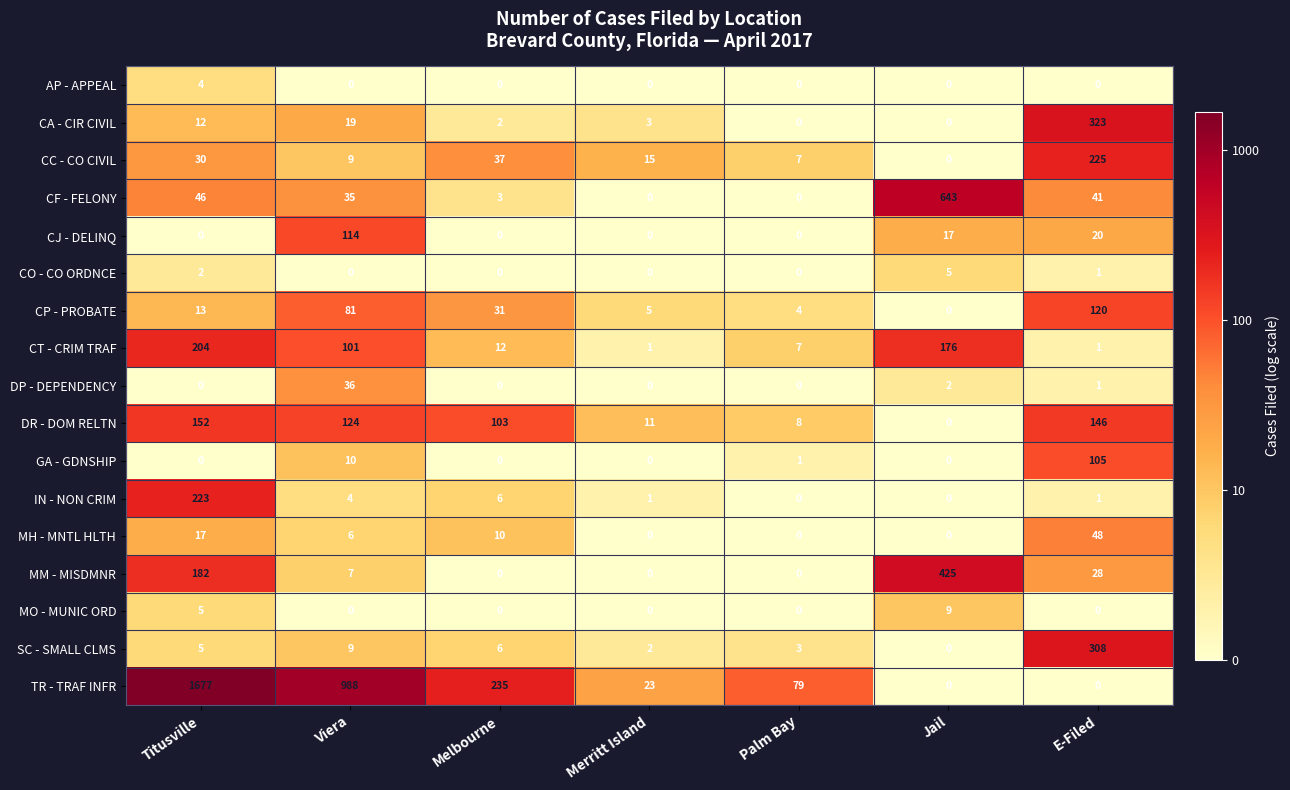

Rank the series by their maximum value, from highest to lowest.

TR - TRAF INFR, CF - FELONY, MM - MISDMNR, CA - CIR CIVIL, SC - SMALL CLMS, CC - CO CIVIL, IN - NON CRIM, CT - CRIM TRAF, DR - DOM RELTN, CP - PROBATE, CJ - DELINQ, GA - GDNSHIP, MH - MNTL HLTH, DP - DEPENDENCY, MO - MUNIC ORD, CO - CO ORDNCE, AP - APPEAL